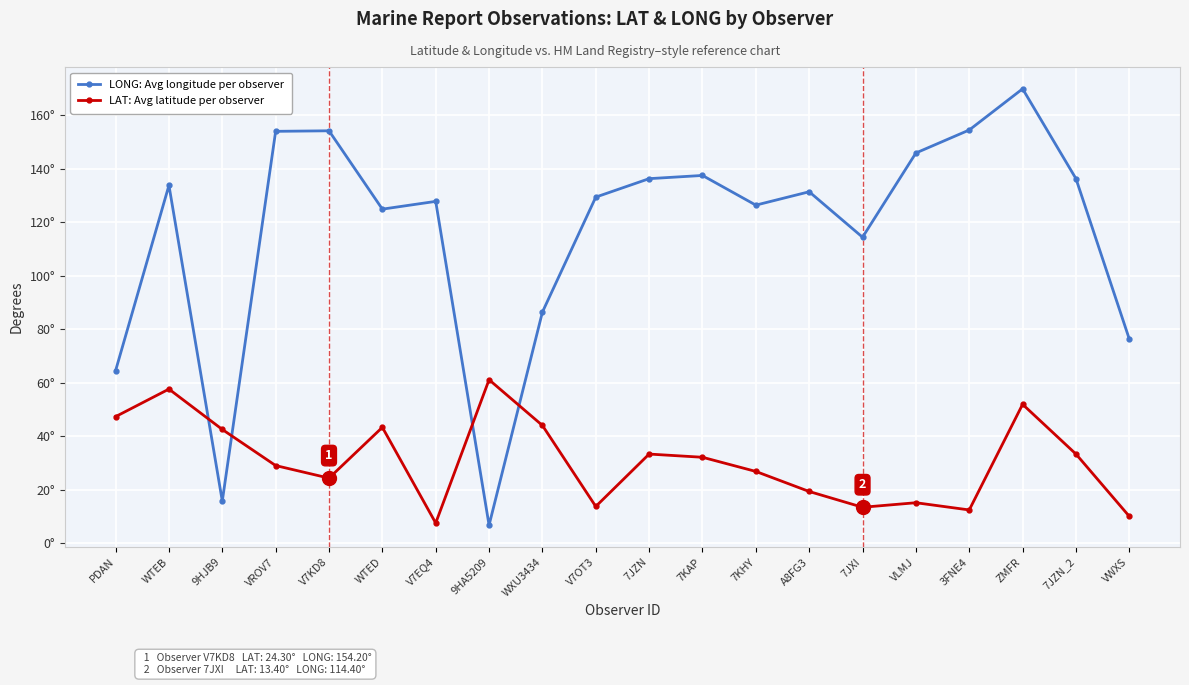

Where is the first local maximum for LONG: Avg longitude per observer?

WTEB